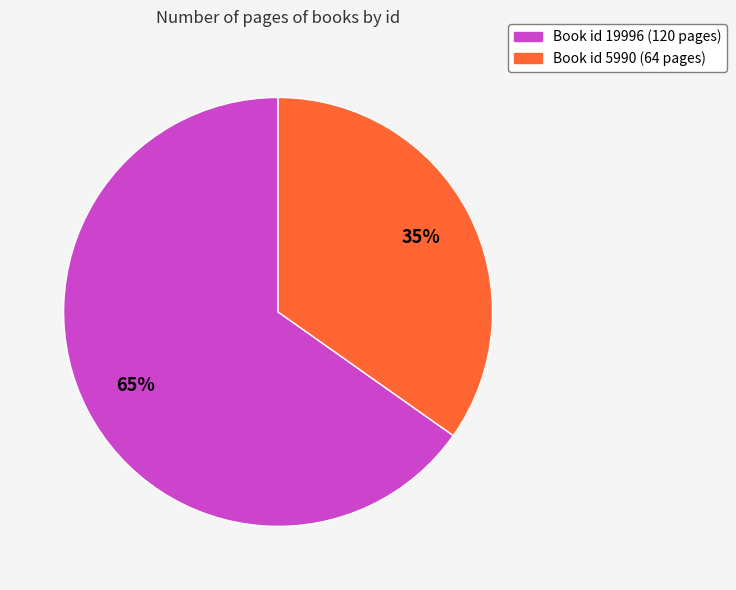

Does any single category account for the majority?

Yes